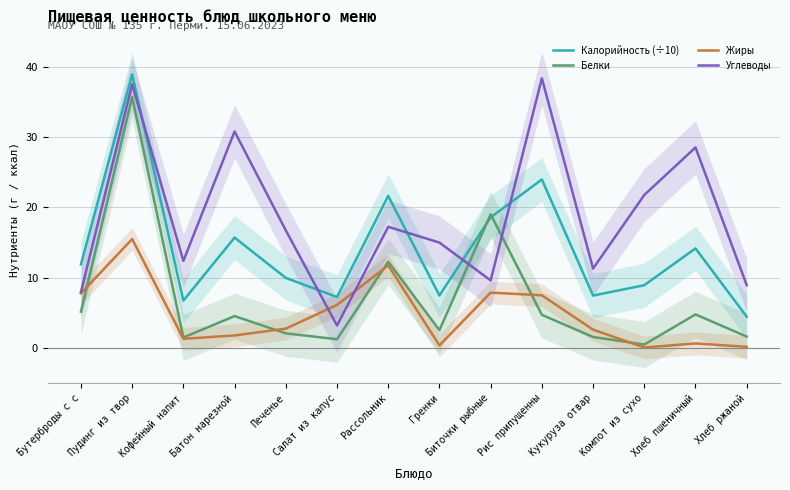

What is the difference between the maximum and minimum values in the Белки series?

35.3